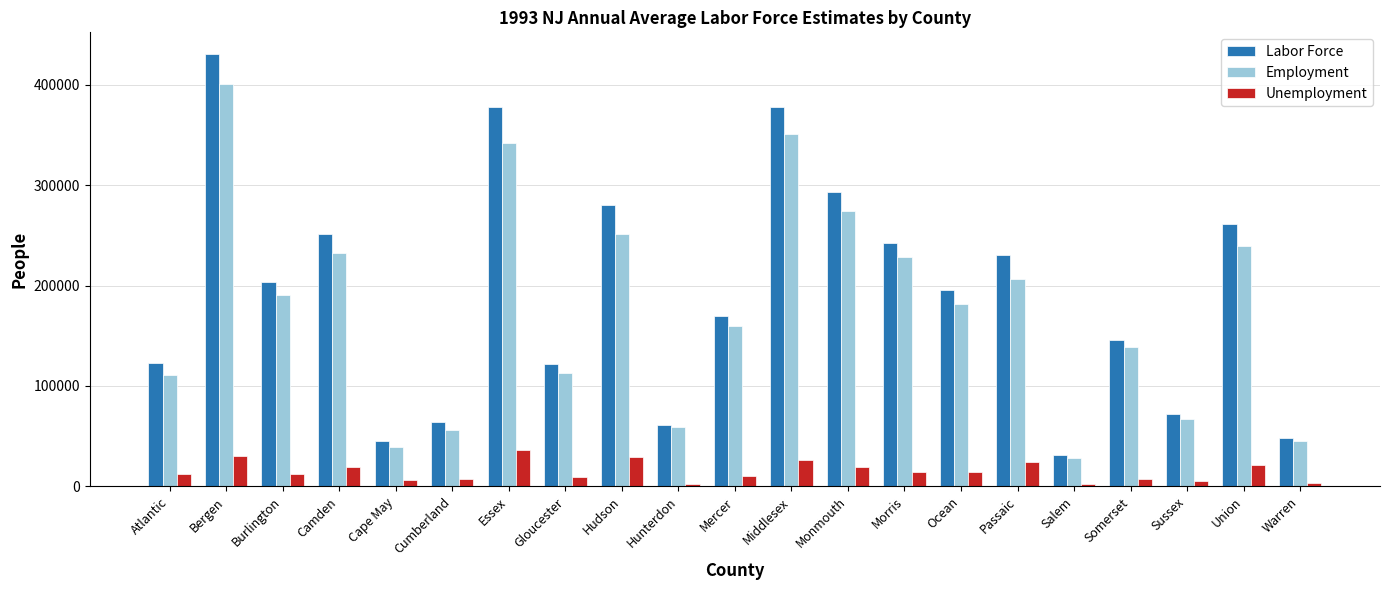

What is the difference between the maximum and second lowest values in the Labor Force series?

385022